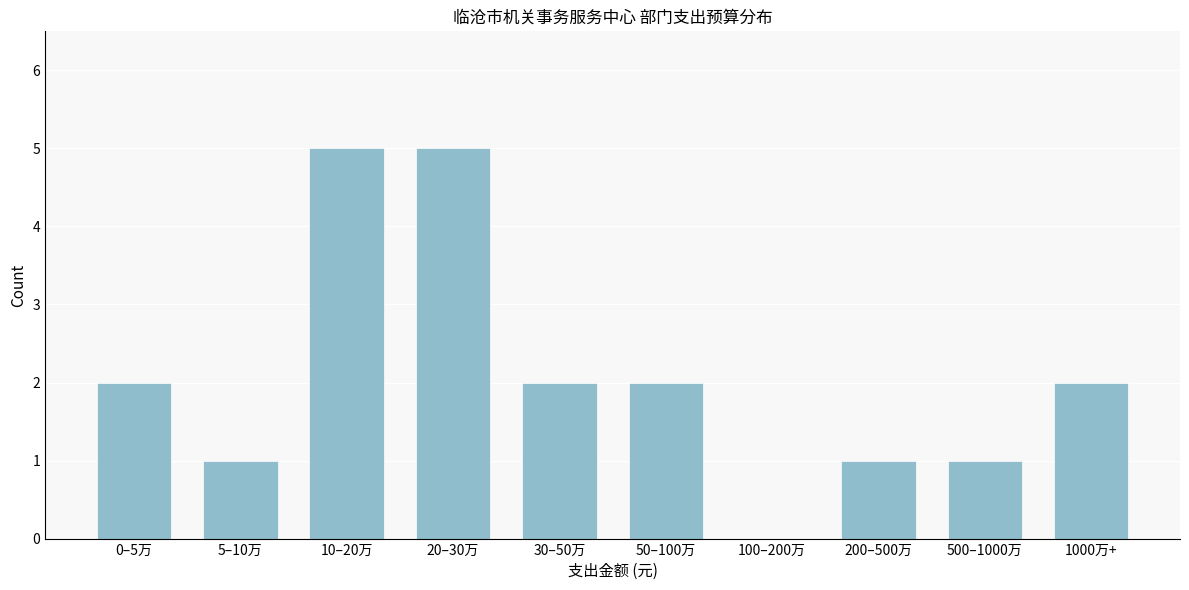

Reading left to right, extract all data points from this chart.

0–5万=2	5–10万=1	10–20万=5	20–30万=5	30–50万=2	50–100万=2	100–200万=0	200–500万=1	500–1000万=1	1000万+=2